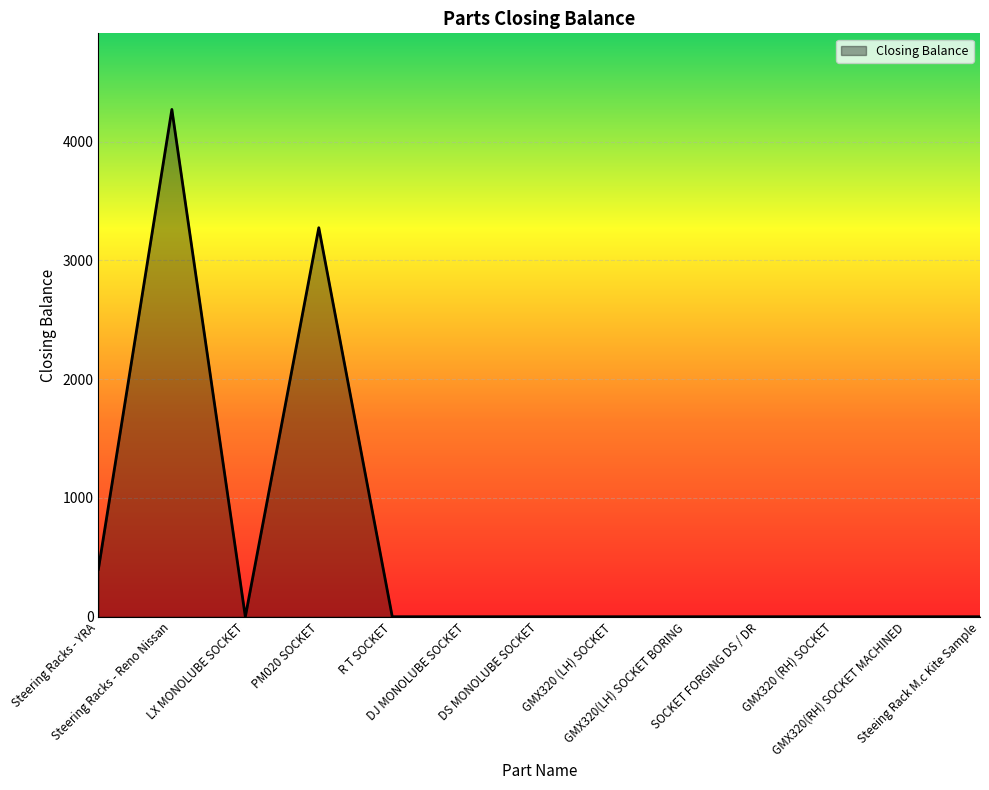

Which category has the highest value across all series?

Steering Racks - Reno Nissan